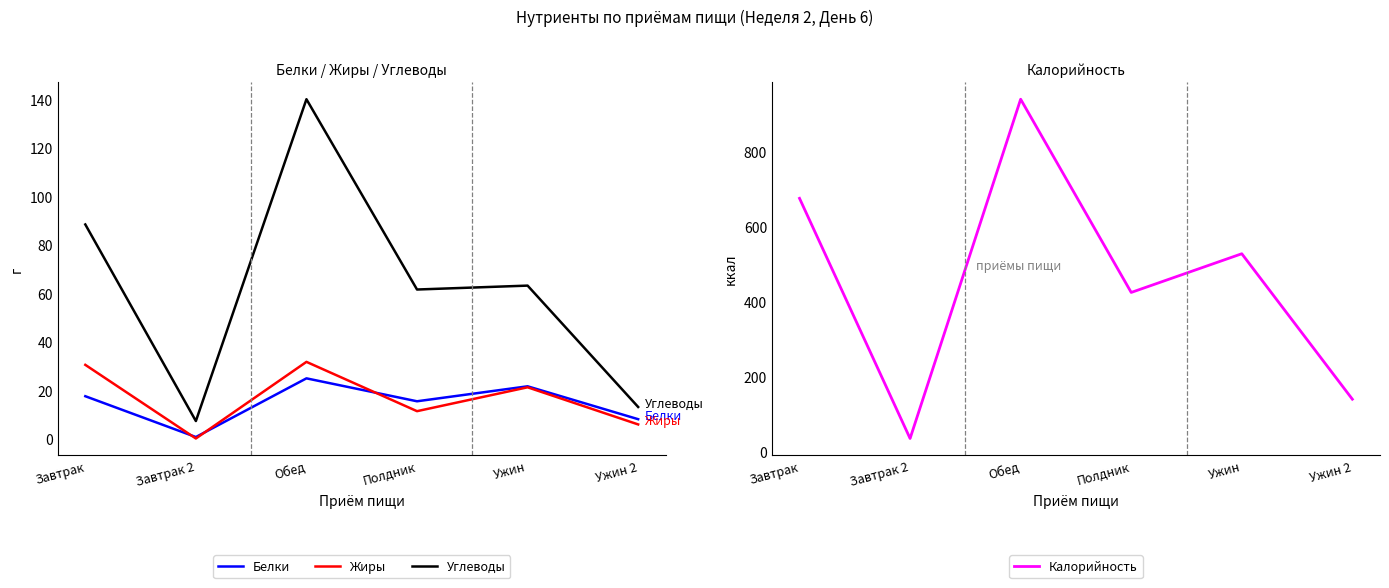

Rank the series at Завтрак 2 from highest to lowest value.

Калорийность, Углеводы, Белки, Жиры